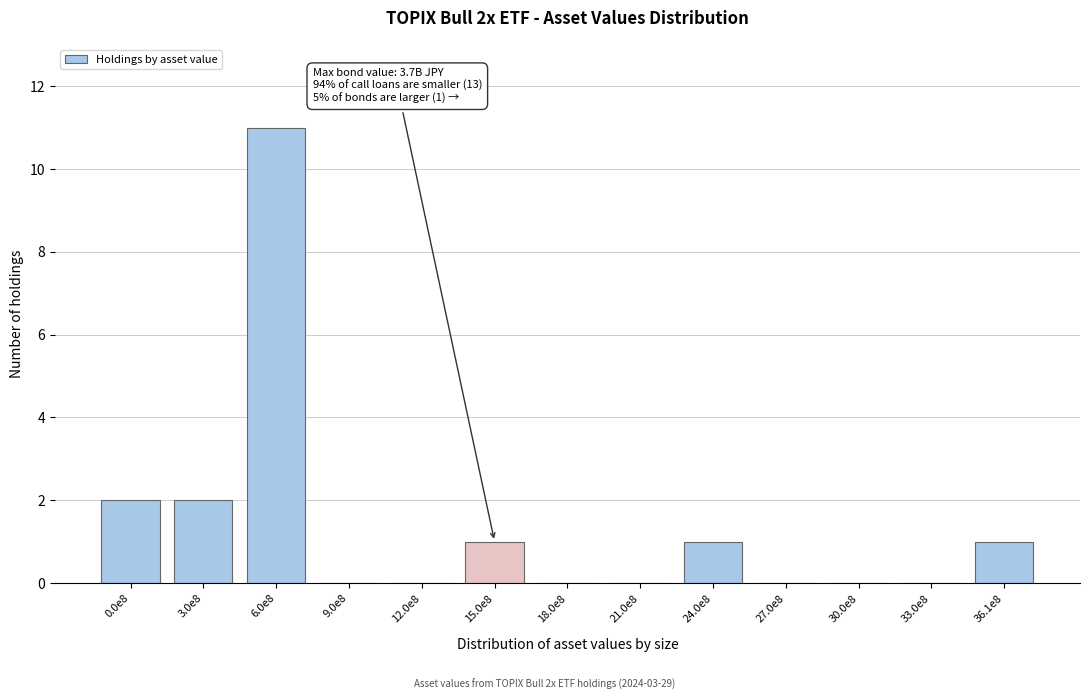

Reading left to right, what are all the values shown in this chart?

0.0e8=2	3.0e8=2	6.0e8=11	9.0e8=0	12.0e8=0	15.0e8=1	18.0e8=0	21.0e8=0	24.0e8=1	27.0e8=0	30.0e8=0	33.0e8=0	36.1e8=1